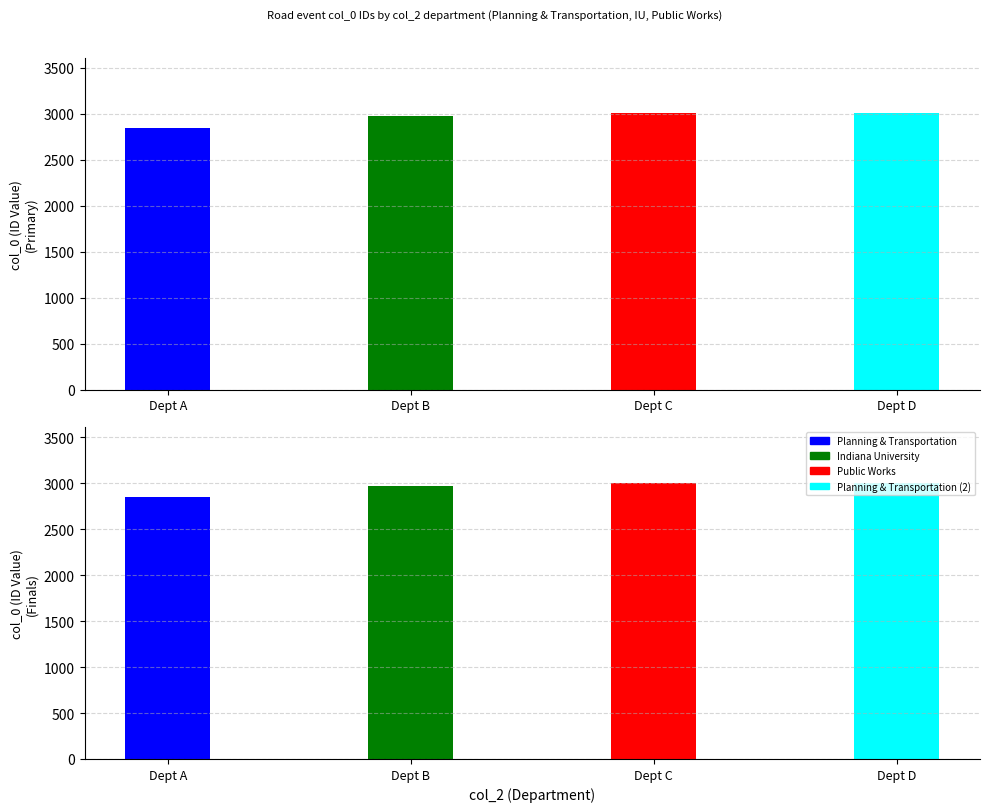

What is the value of the 4th bar from the left?

3007